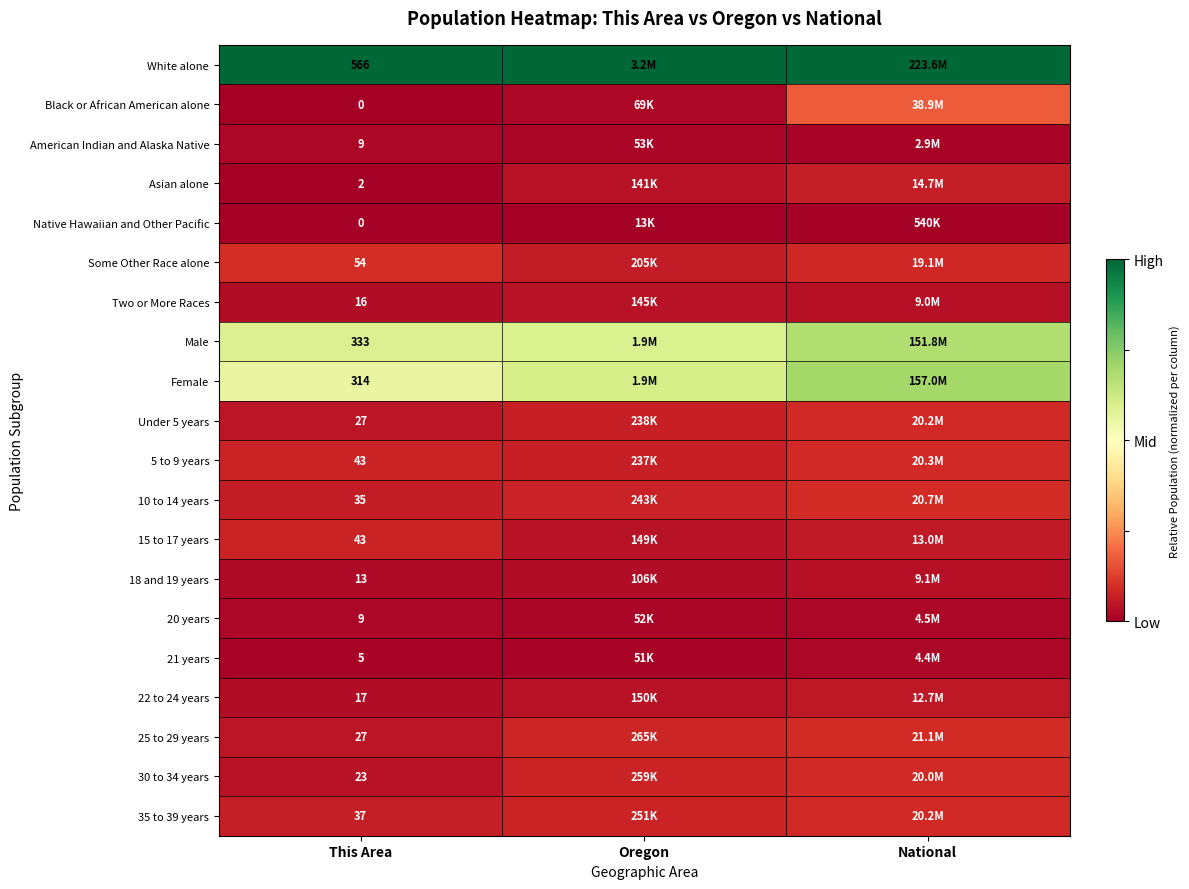

True or false: American Indian and Alaska Native has a value of 0.0 at This Area.

True